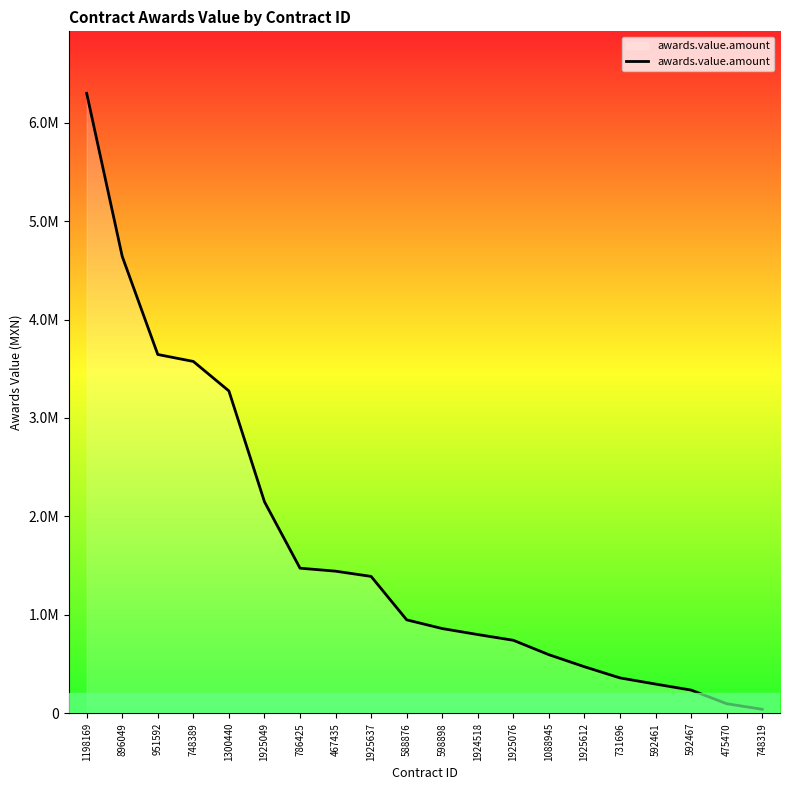

Is this an area chart (filled region under the line)?

Yes